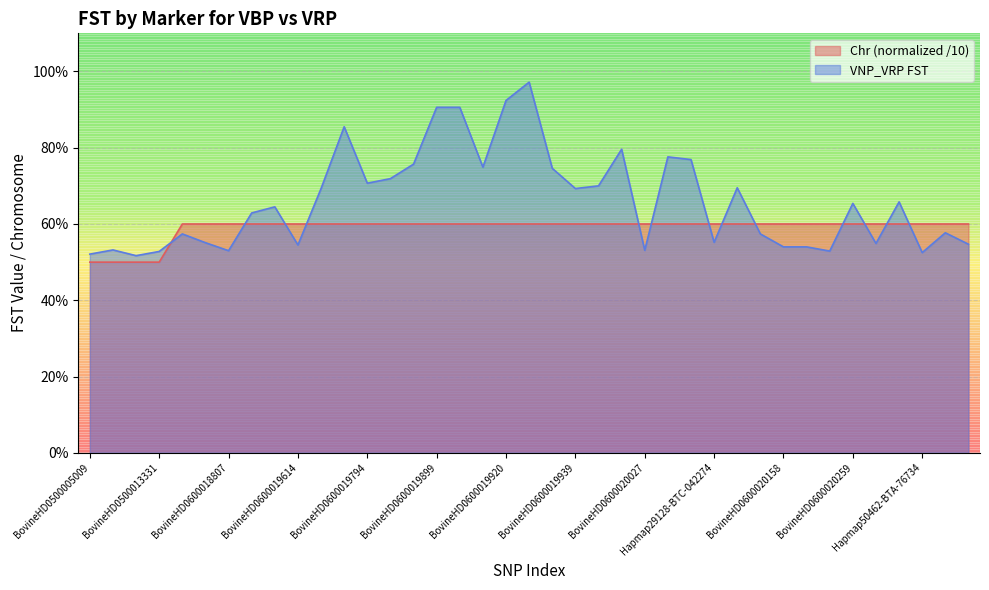

Reading right to left, extract all data points from this chart.

Chr: ARS-BFGL-NGS-112030=0.6	BovineHD0600020739=0.6	Hapmap50462-BTA-76734=0.6	Hapmap43042-BTA-76779=0.6	Hapmap55502-rs29014080=0.6	BovineHD0600020259=0.6	BovineHD0600020174=0.6	BTB-00263118=0.6	BovineHD0600020158=0.6	BovineHD0600020156=0.6	BTB-00263209=0.6	Hapmap29128-BTC-042274=0.6	BovineHD0600020038=0.6	Hapmap23983-BTC-070420=0.6	BovineHD0600020027=0.6	BovineHD4100005133=0.6	BovineHD4100005132=0.6	BovineHD0600019939=0.6	BovineHD0600019926=0.6	BovineHD0600019923=0.6	BovineHD0600019920=0.6	BovineHD0600019907=0.6	Hapmap26269-BTC-041695=0.6	BovineHD0600019899=0.6	BovineHD0600019882=0.6	Hapmap33128-BTC-041916=0.6	BovineHD0600019794=0.6	BovineHD0600019751=0.6	BovineHD0600019652=0.6	BovineHD0600019614=0.6	BovineHD0600019172=0.6	BovineHD0600019106=0.6	BovineHD0600018807=0.6	BovineHD0600018232=0.6	ARS-BFGL-NGS-35764=0.6	BovineHD0500013331=0.5	BovineHD0500013321=0.5	BovineHD0500005718=0.5	BovineHD0500005009=0.5
VNP_VRP FST: ARS-BFGL-NGS-112030=0.5	BovineHD0600020739=0.6	Hapmap50462-BTA-76734=0.5	Hapmap43042-BTA-76779=0.7	Hapmap55502-rs29014080=0.5	BovineHD0600020259=0.7	BovineHD0600020174=0.5	BTB-00263118=0.5	BovineHD0600020158=0.5	BovineHD0600020156=0.6	BTB-00263209=0.7	Hapmap29128-BTC-042274=0.6	BovineHD0600020038=0.8	Hapmap23983-BTC-070420=0.8	BovineHD0600020027=0.5	BovineHD4100005133=0.8	BovineHD4100005132=0.7	BovineHD0600019939=0.7	BovineHD0600019926=0.7	BovineHD0600019923=1.0	BovineHD0600019920=0.9	BovineHD0600019907=0.7	Hapmap26269-BTC-041695=0.9	BovineHD0600019899=0.9	BovineHD0600019882=0.8	Hapmap33128-BTC-041916=0.7	BovineHD0600019794=0.7	BovineHD0600019751=0.9	BovineHD0600019652=0.7	BovineHD0600019614=0.5	BovineHD0600019172=0.6	BovineHD0600019106=0.6	BovineHD0600018807=0.5	BovineHD0600018232=0.6	ARS-BFGL-NGS-35764=0.6	BovineHD0500013331=0.5	BovineHD0500013321=0.5	BovineHD0500005718=0.5	BovineHD0500005009=0.5